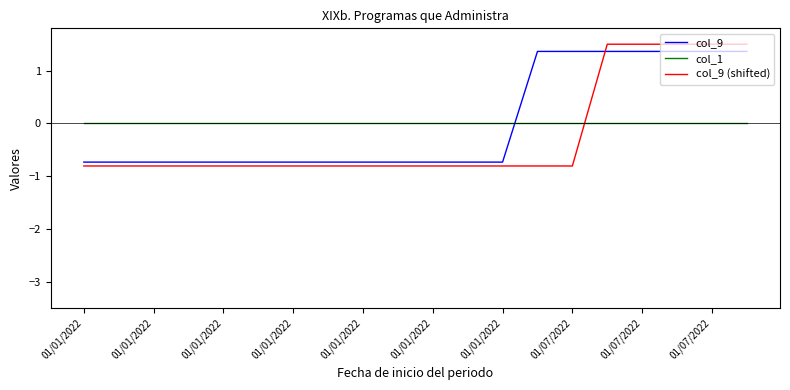

Does the chart display data point markers on the line(s)?

No